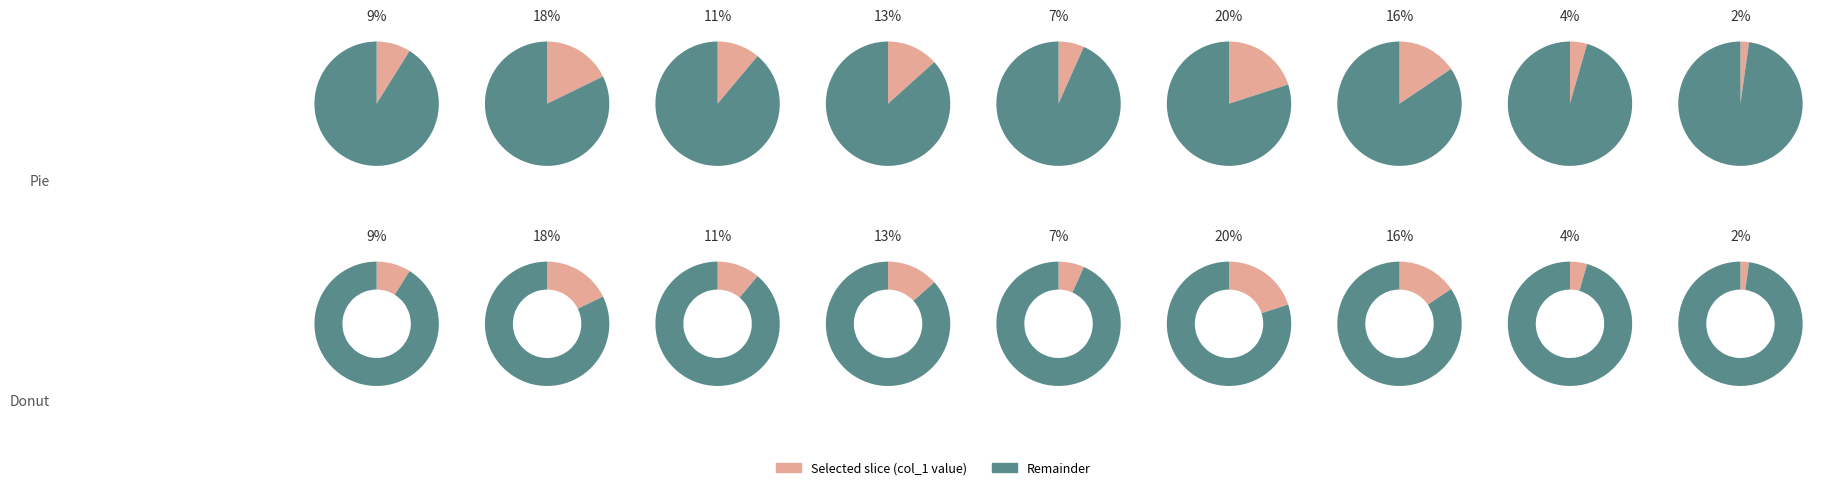

Combined, what portion of the pie is 1 and 2?

6.7%